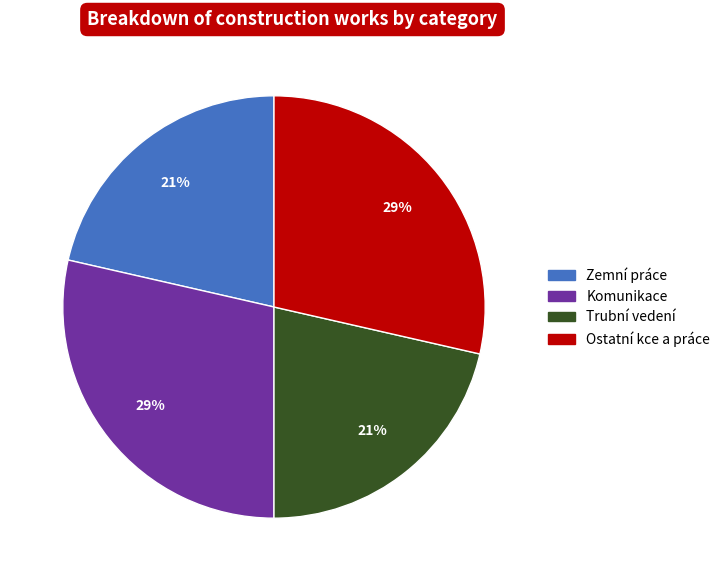

To the nearest percent, what percentage of the pie is Komunikace?

29%